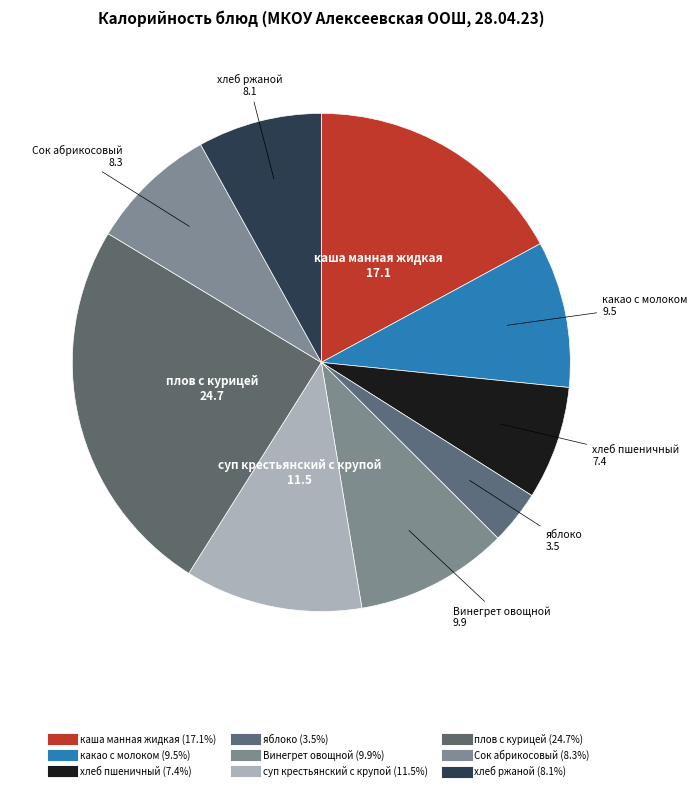

How many slices are in this pie chart?

9